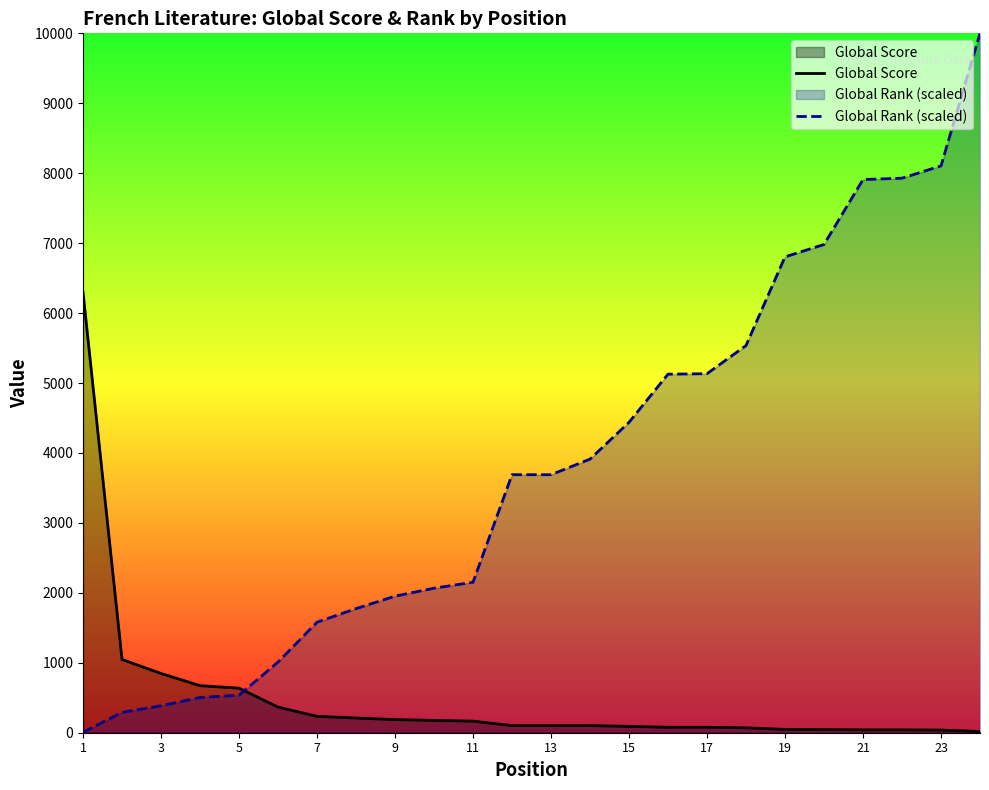

What is the sum of the Global Rank (scaled) values at 21 and 23?

16014.2